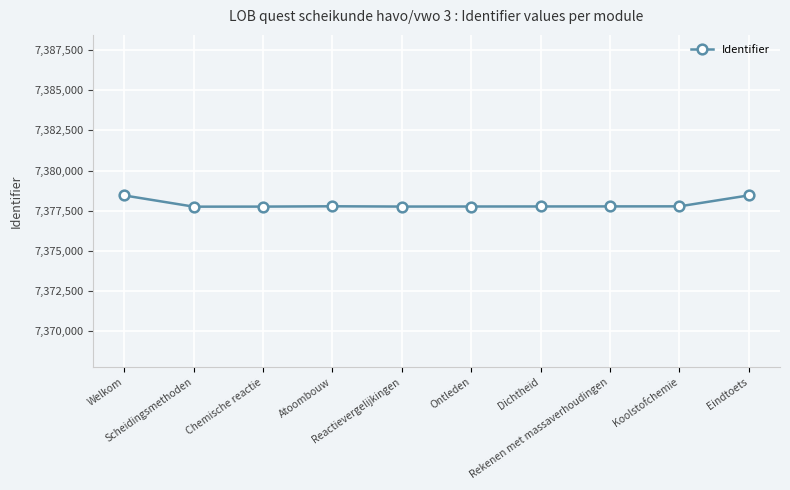

How many lines are shown in the chart?

1